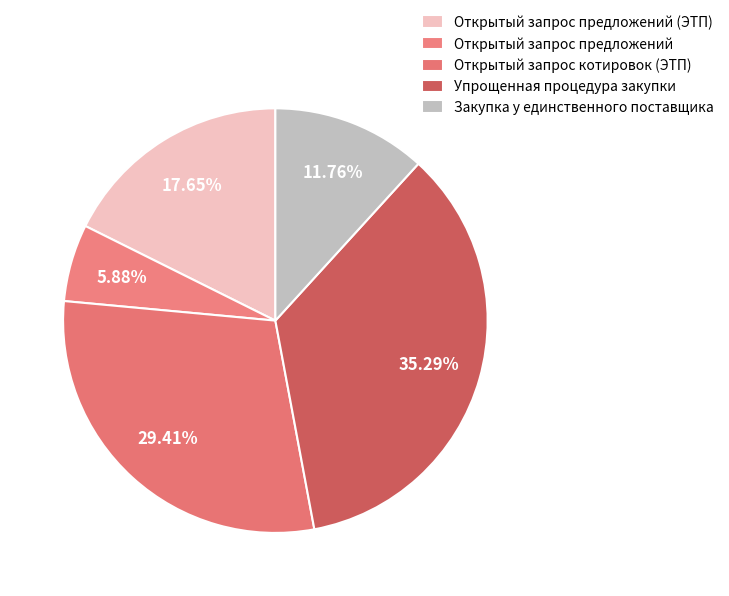

How many segments does this pie chart have?

5